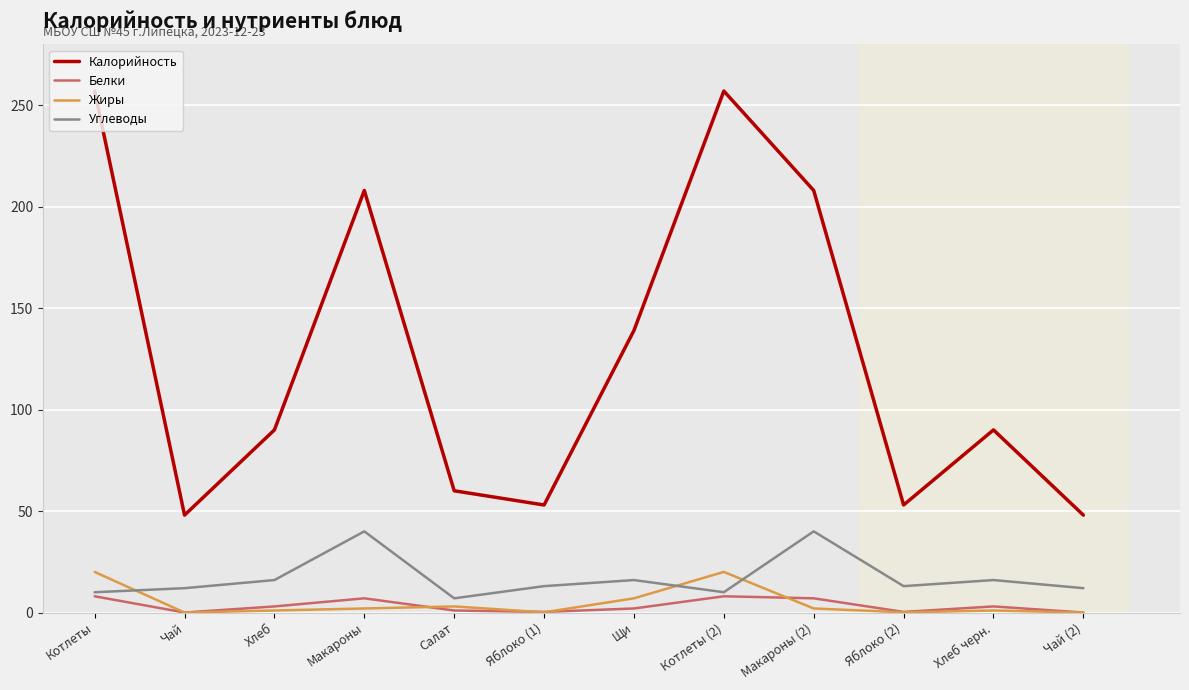

What position from the right is Салат?

8